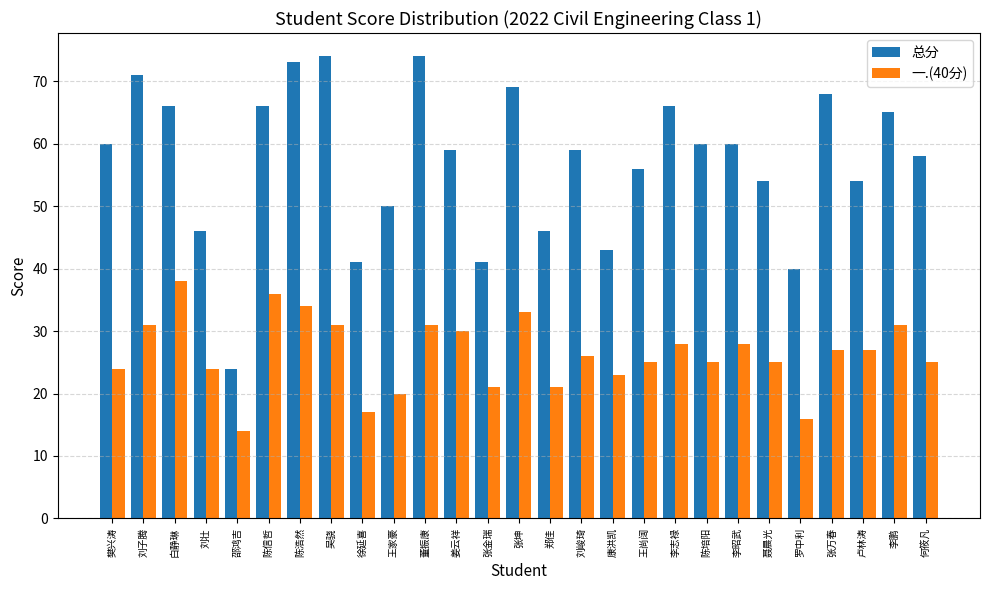

The 一.(40分) series shows 25 at 聂晨光. True or false?

True